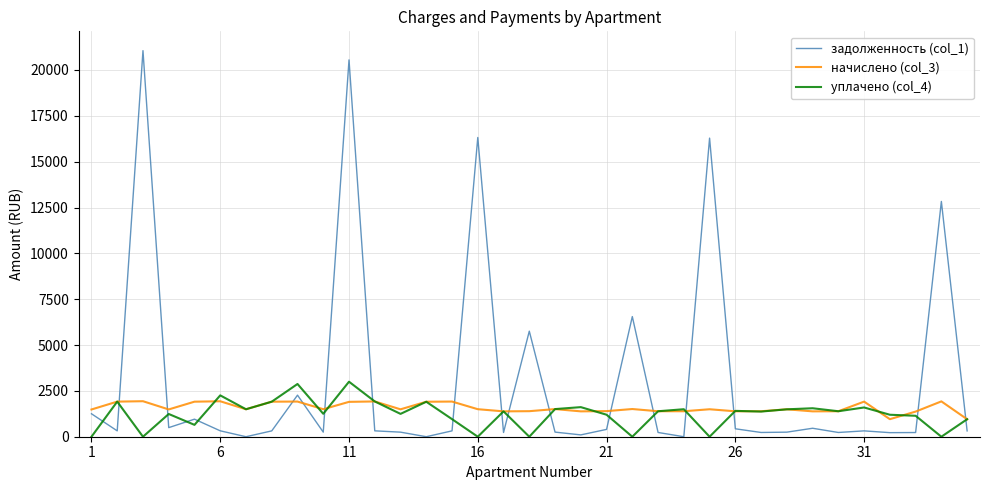

What are all the series names shown in the legend?

задолженность (col_1), начислено (col_3), уплачено (col_4)